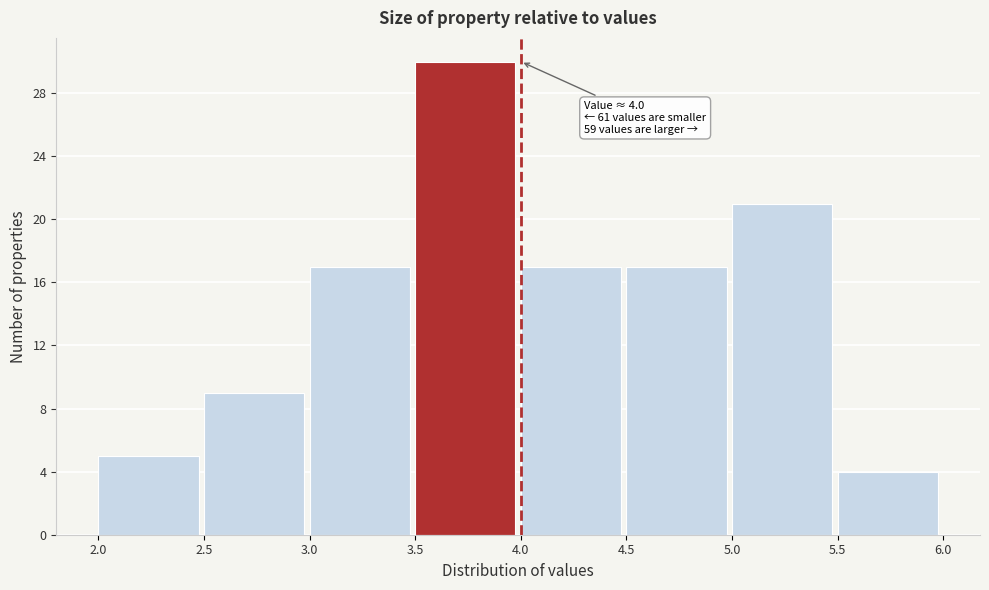

Over which range of the x-axis is the bar tallest?

3.5 to 4.0